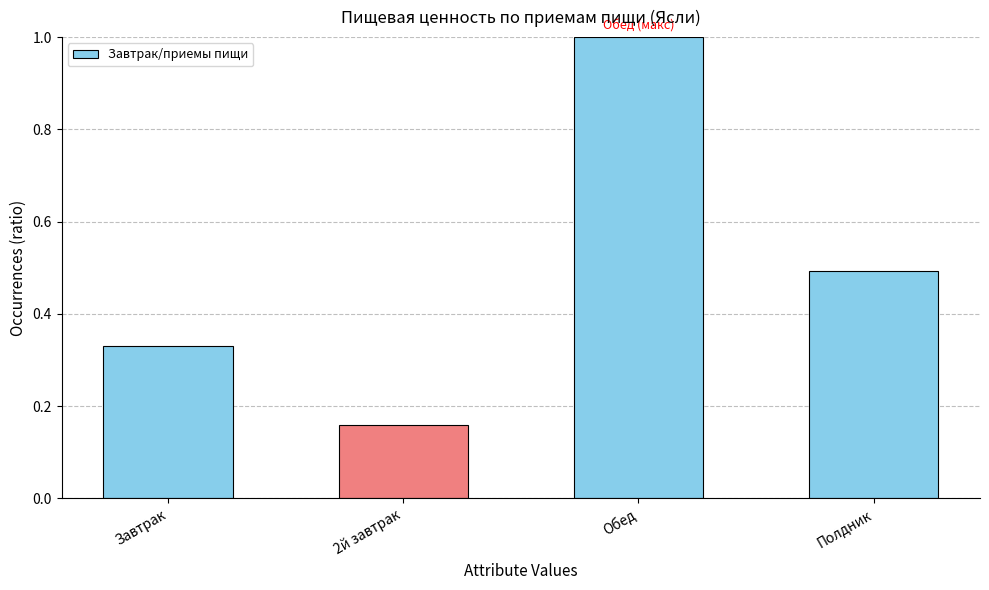

What is the greatest value displayed?

1.0